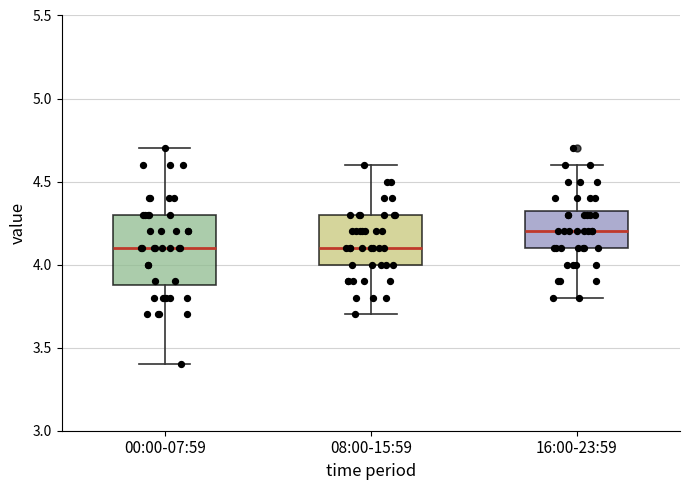

Reading left to right, read every box against the y-axis: the position of its median line, the range the box covers, and the ends of its whiskers. The values are not printed on the chart, so give them approximately, as read against the axis.

00:00-07:59: median 4.10, box 3.90 to 4.30, whiskers 3.40 to 4.70
08:00-15:59: median 4.10, box 4.00 to 4.30, whiskers 3.70 to 4.60
16:00-23:59: median 4.20, box 4.10 to 4.35, whiskers 3.80 to 4.60